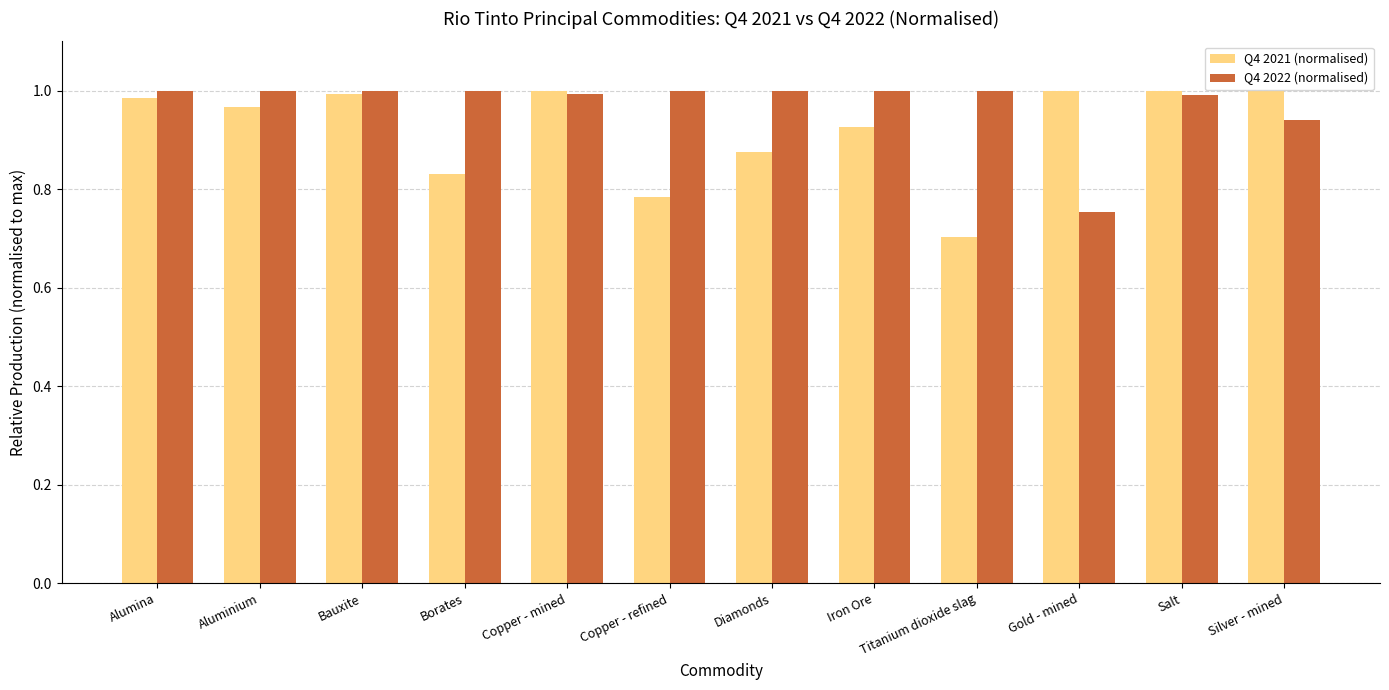

What are all the series names shown in the legend?

Q4 2021 (normalised), Q4 2022 (normalised)